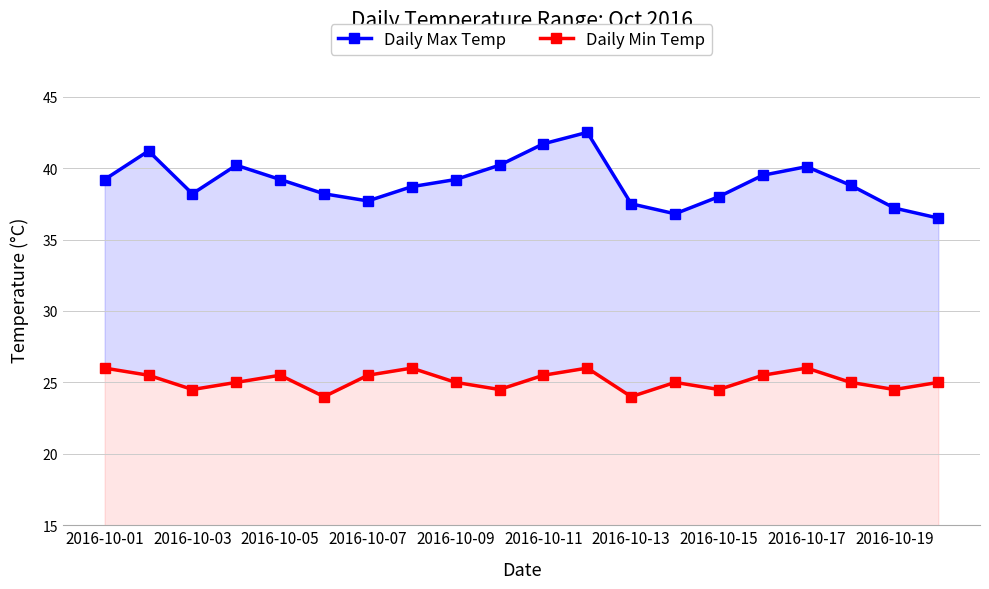

True or false: Daily Max Temp and Daily Min Temp cross at least once.

False